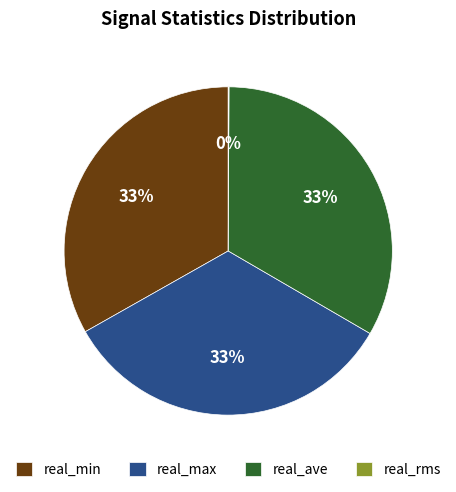

Is there a majority slice in this chart?

No